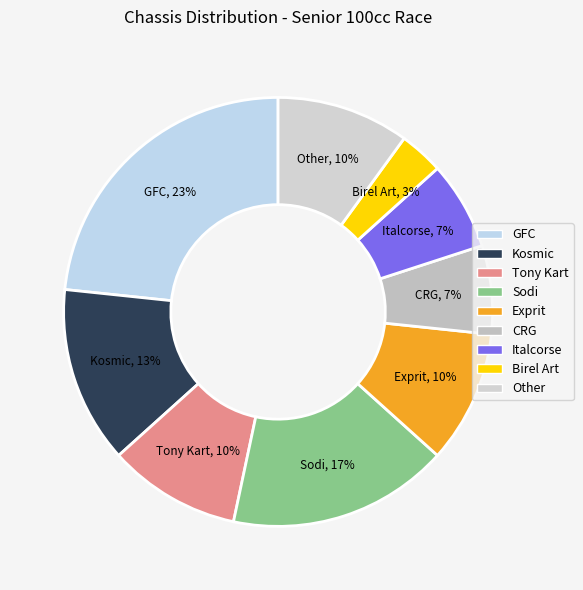

Is the sum of GFC and Tony Kart greater than half?

No